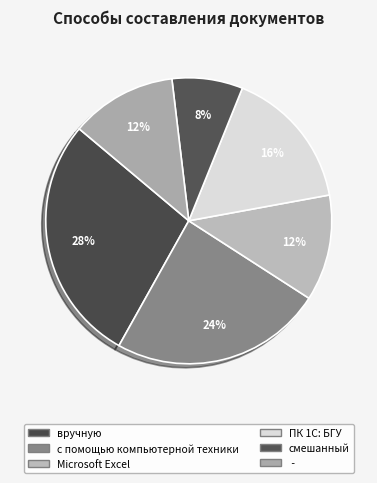

Does с помощью компьютерной техники account for over 50% of the chart?

No